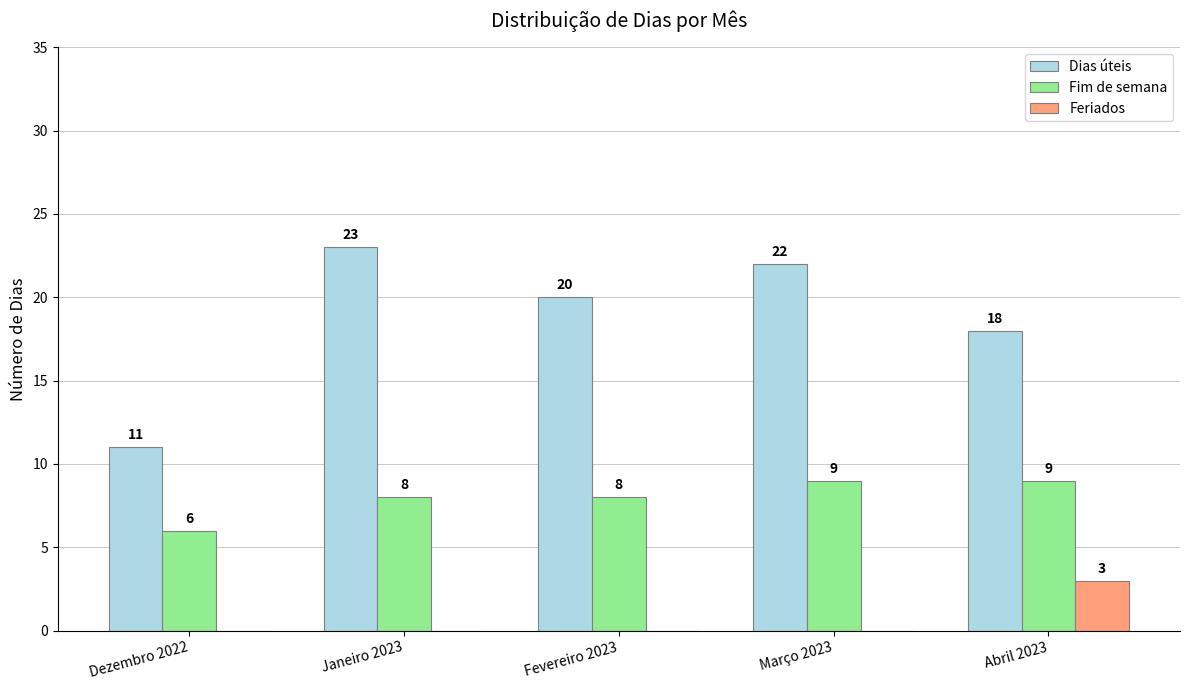

What is the greatest value displayed?

23